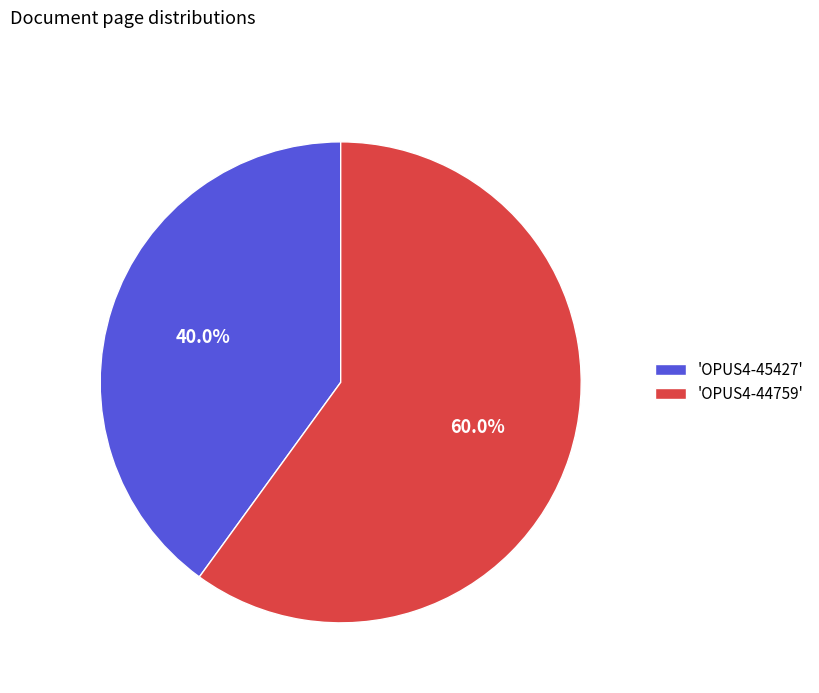

Does any single category account for the majority?

Yes